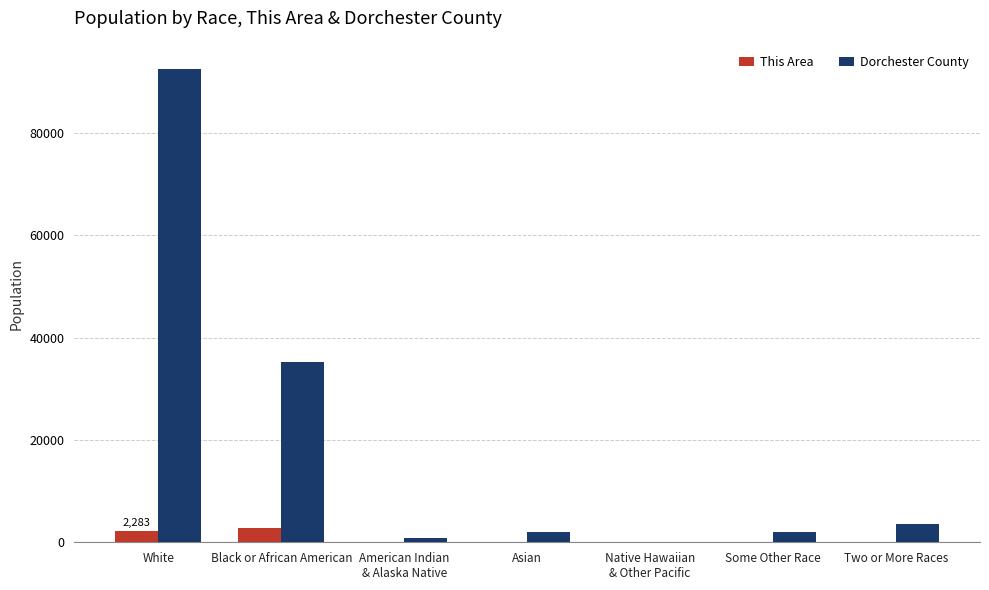

Which label corresponds to the largest value in the chart?

White